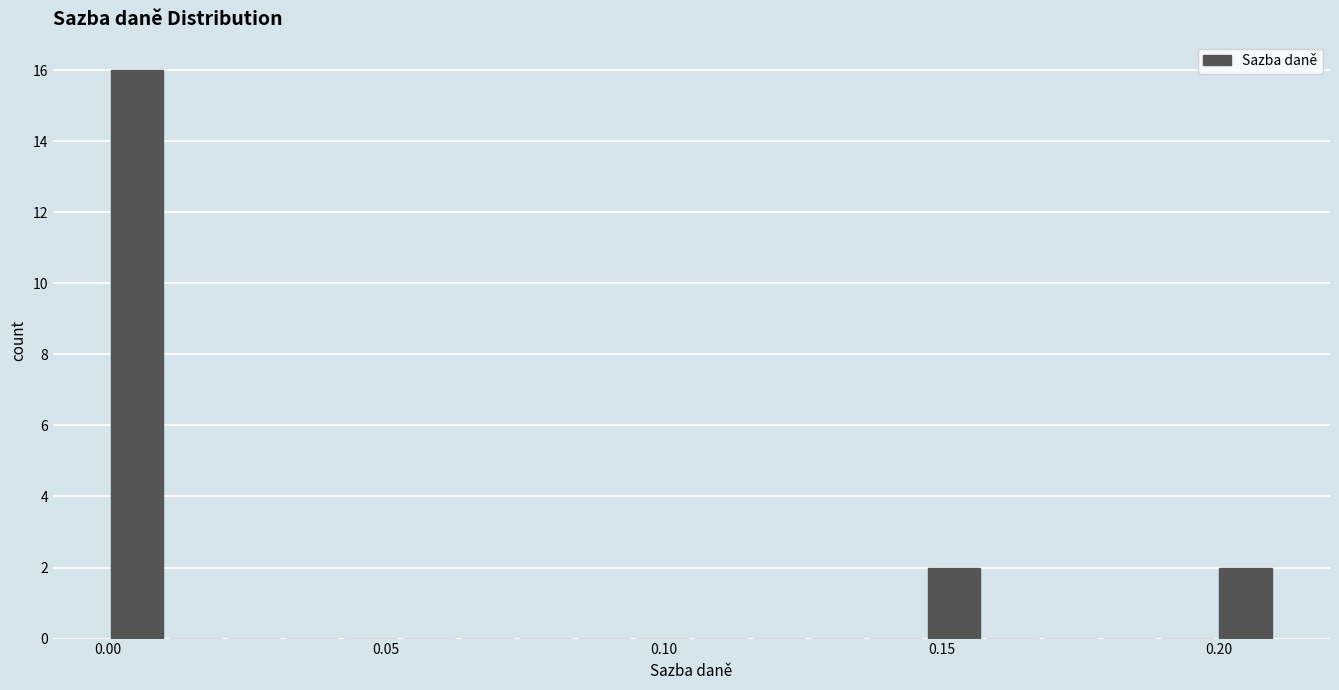

Around what value on the x-axis is the tallest bar? Give the approximate position of its centre, as read against the axis.

0.005